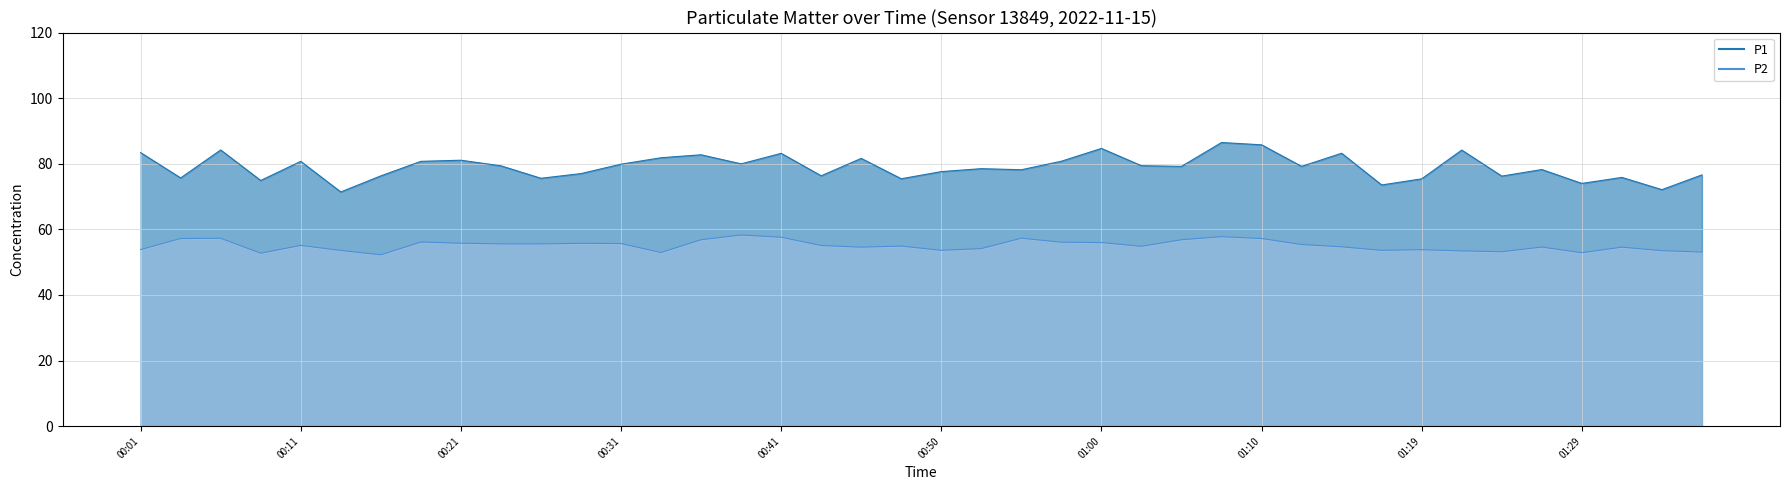

Where is the first local maximum for P2?

00:06